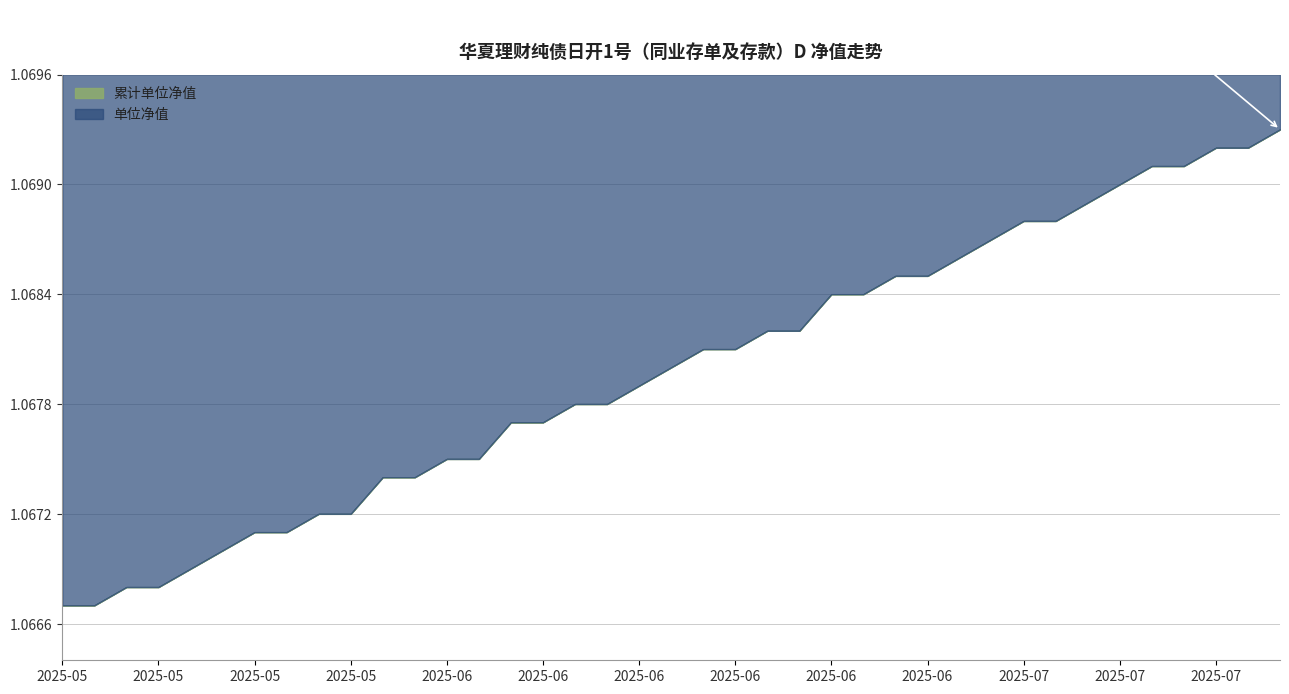

Reading left to right, transcribe all the data shown in this chart.

单位净值: 1.1	1.1	1.1	1.1	1.1	1.1	1.1	1.1	1.1	1.1	1.1	1.1	1.1	1.1	1.1	1.1	1.1	1.1	1.1	1.1	1.1	1.1	1.1	1.1	1.1	1.1	1.1	1.1	1.1	1.1	1.1	1.1	1.1	1.1	1.1	1.1	1.1	1.1	1.1
累计单位净值: 1.1	1.1	1.1	1.1	1.1	1.1	1.1	1.1	1.1	1.1	1.1	1.1	1.1	1.1	1.1	1.1	1.1	1.1	1.1	1.1	1.1	1.1	1.1	1.1	1.1	1.1	1.1	1.1	1.1	1.1	1.1	1.1	1.1	1.1	1.1	1.1	1.1	1.1	1.1